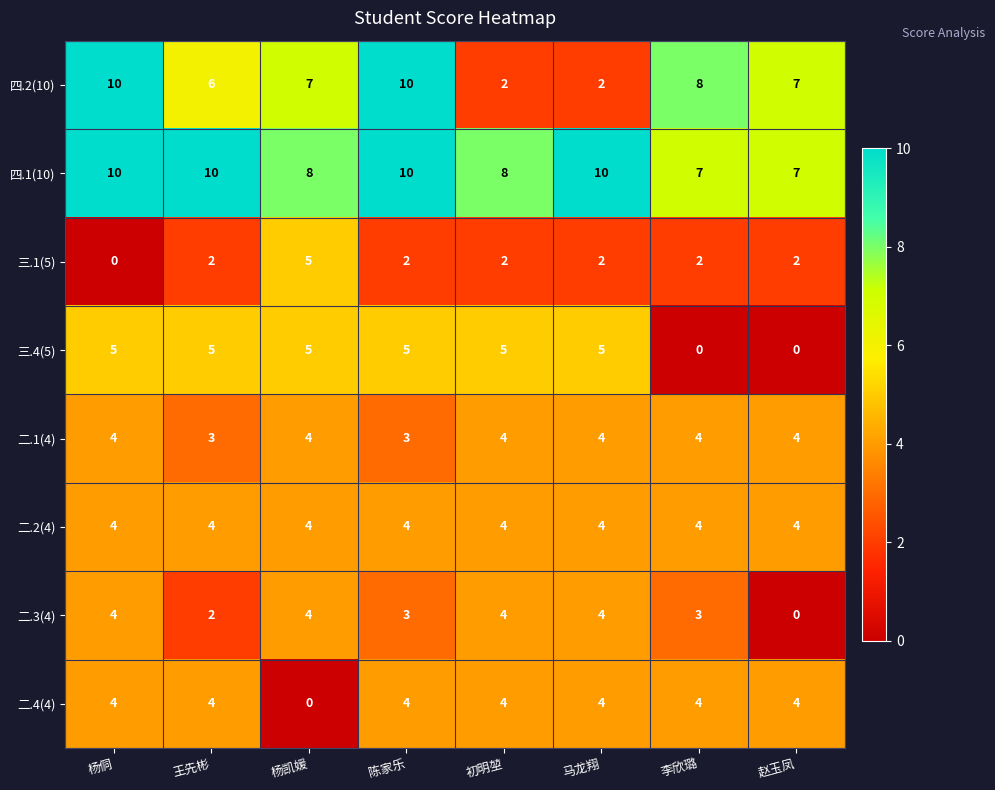

Which series changed the most between 杨凯媛 and 初明堃?

四.2(10)